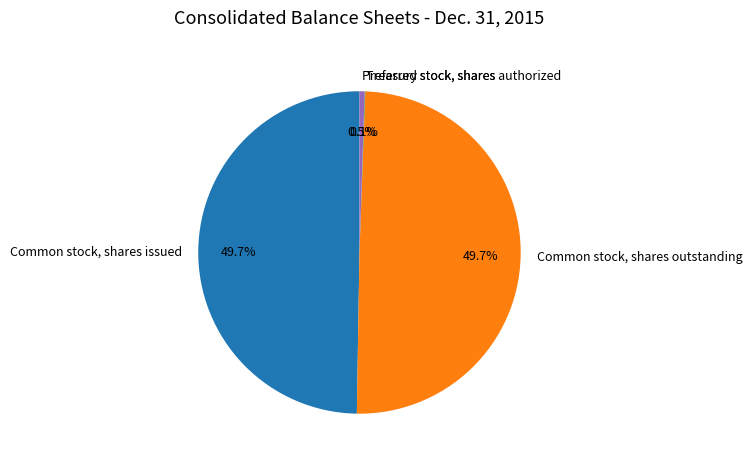

How much of the chart is everything except Preferred stock, shares authorized?

99.5%